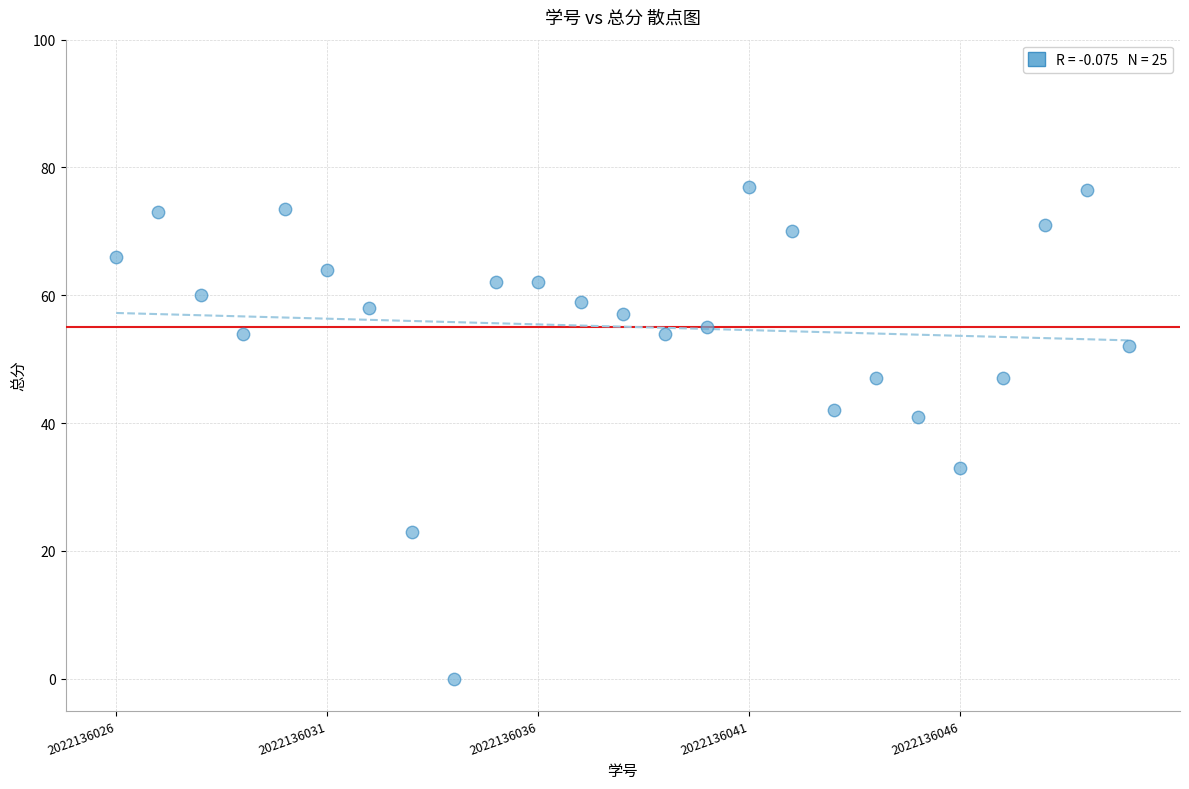

What is the range of Y values (max minus min)?

77.0